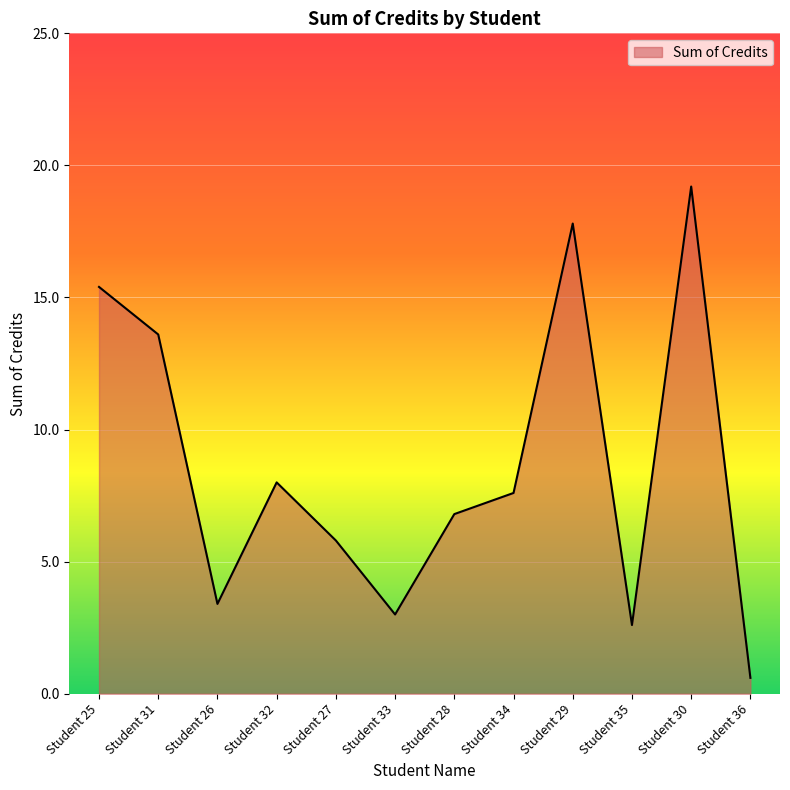

The chart shows a value of 2.6 at Student 35. True or false?

True